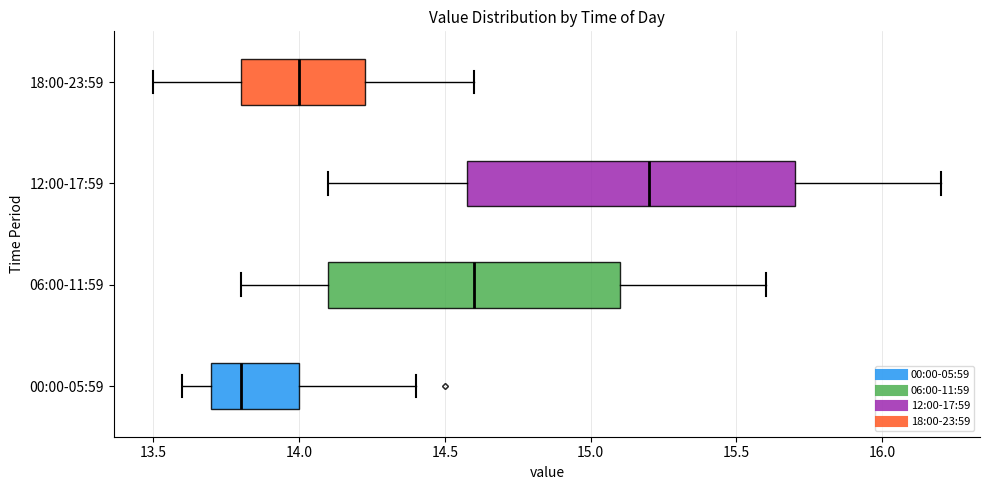

Where does the left whisker of the box for 12:00-17:59 end on the x-axis? The values are not printed on the chart, so give them approximately, as read against the axis.

14.10